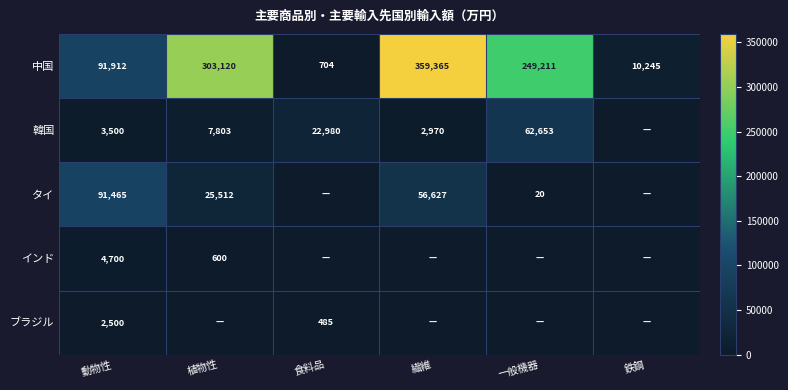

At how many categories does at least one series exceed 61351?

4